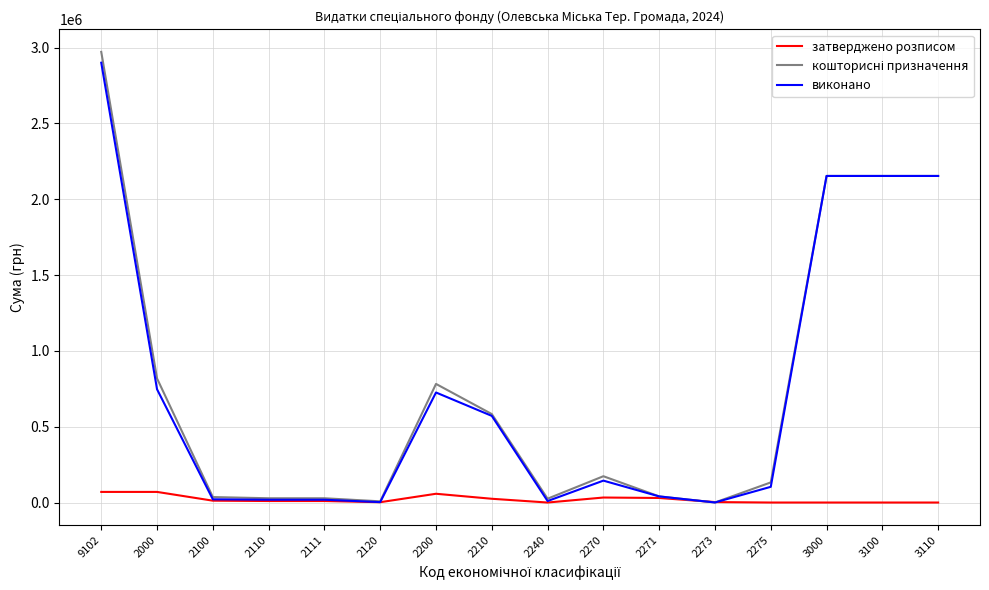

True or false: затверджено розписом has more than 0 points higher than both neighbors.

True